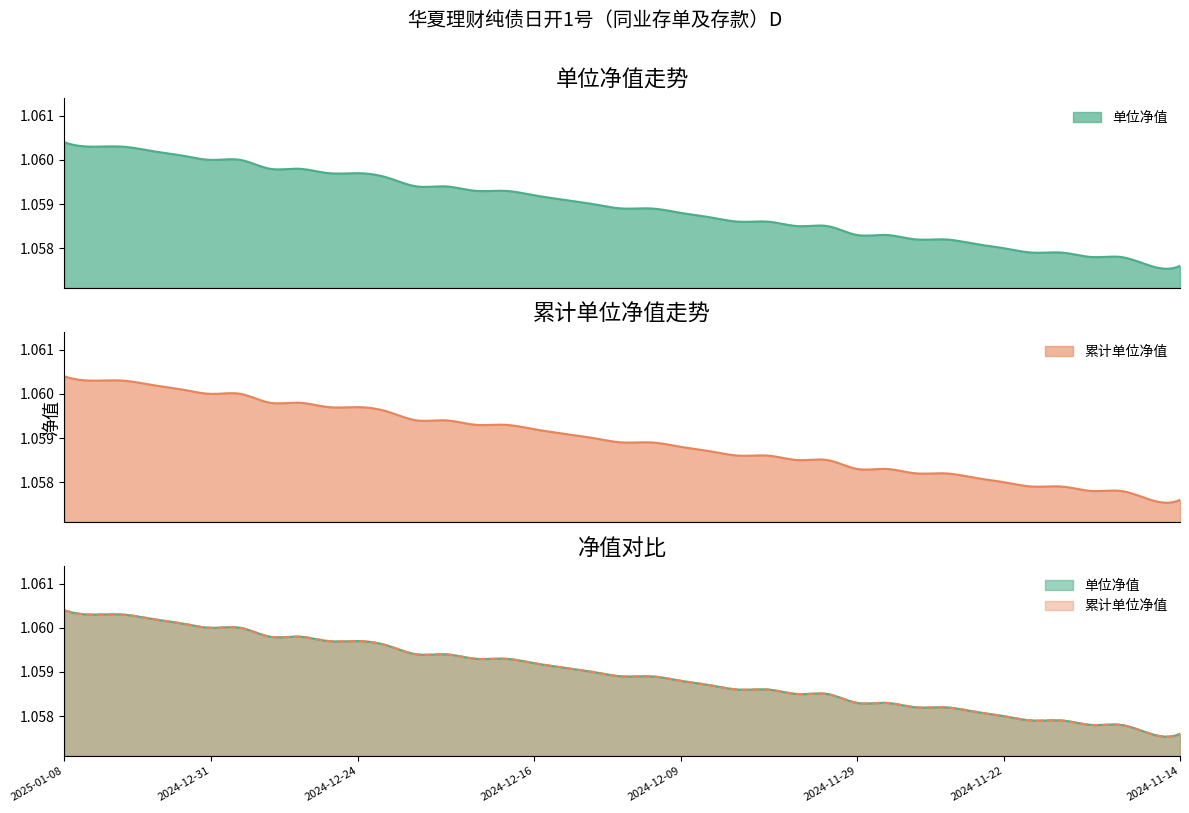

Is the value of 单位净值 at 8 greater than the value of 累计单位净值 at 19?

Yes